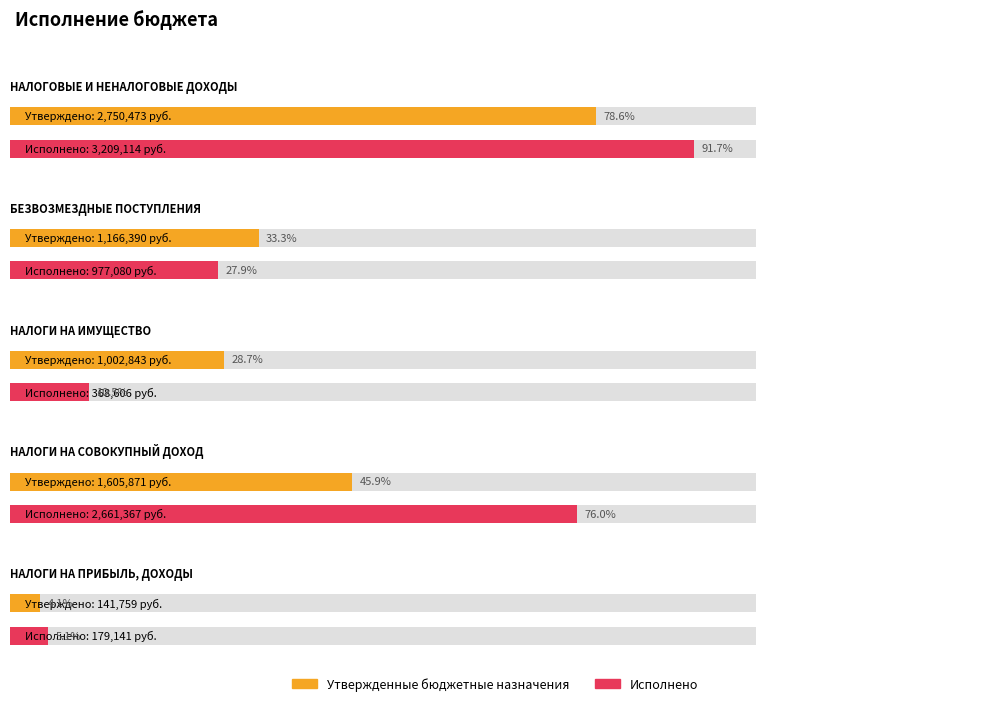

Which series has the largest total across all categories?

Исполнено